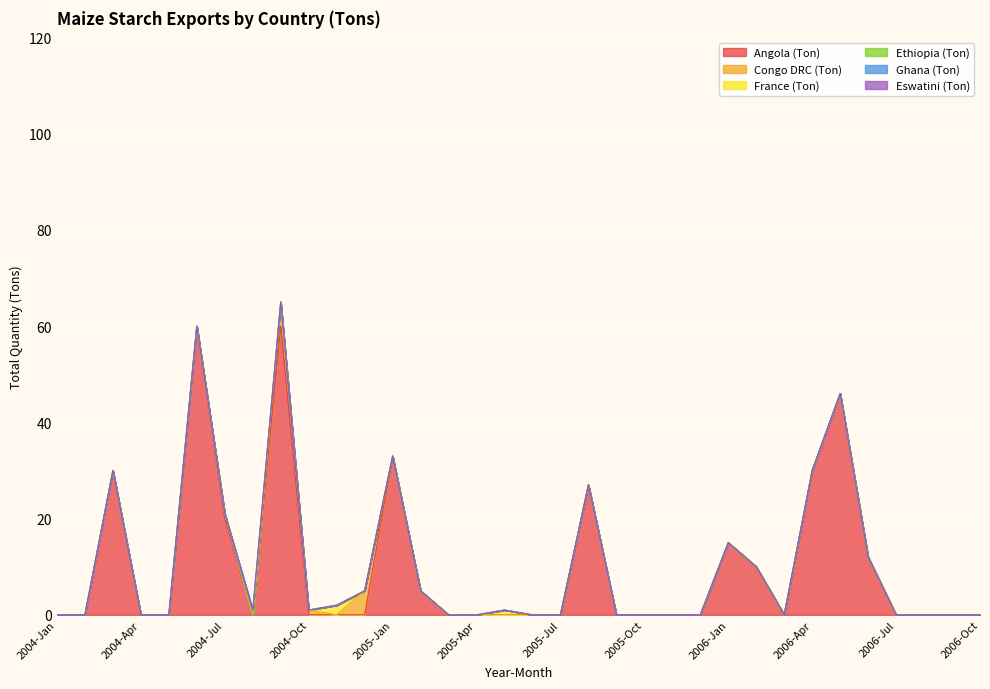

What is the difference between the maximum and minimum values in the France (Ton) series?

2